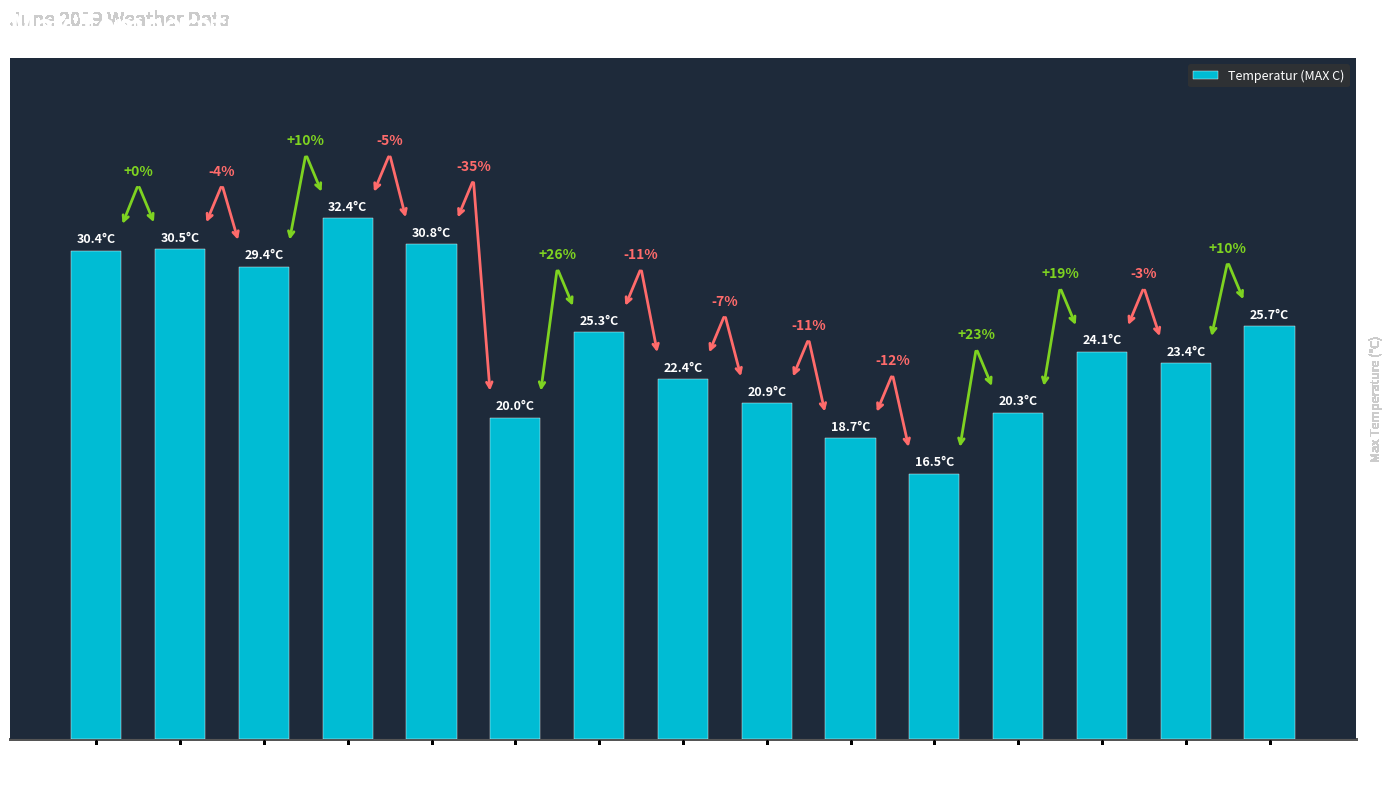

Does the chart contain any negative values?

No